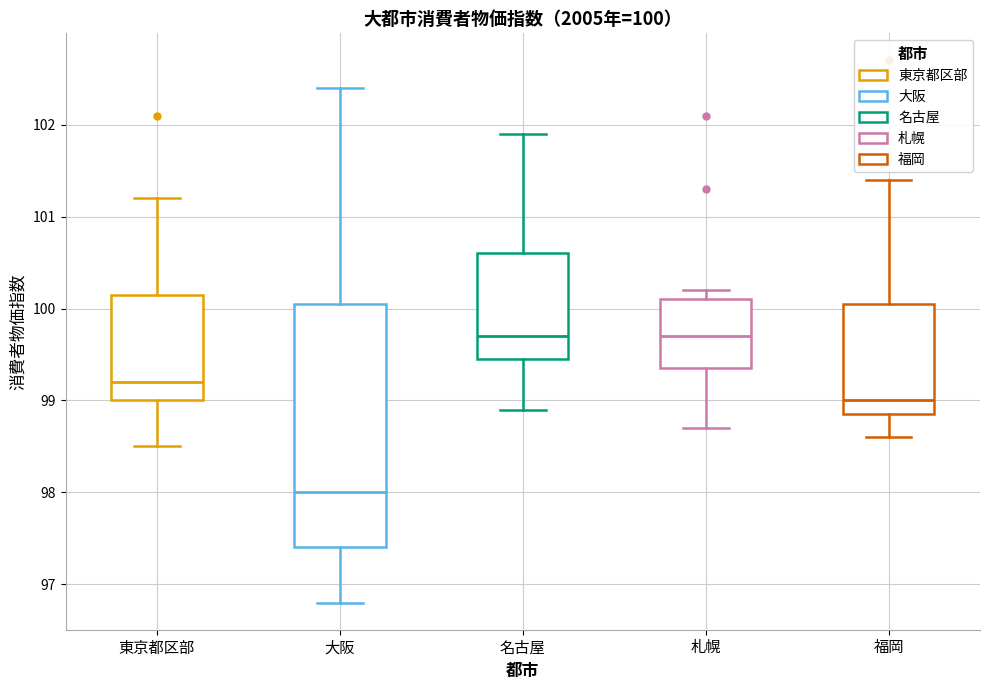

Which box has the lowest median line?

大阪